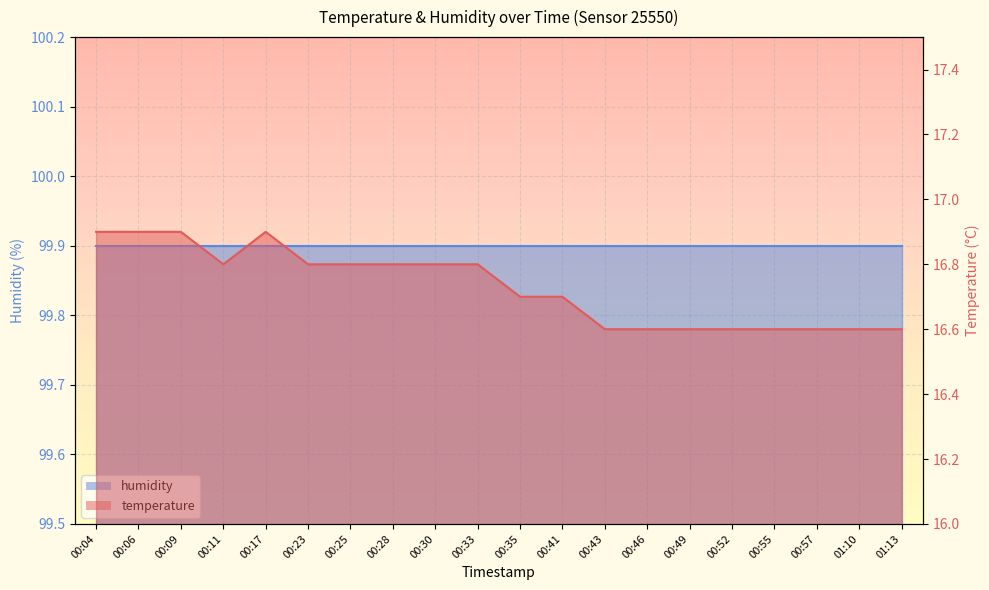

Rank the categories by value from highest to lowest.

00:04, 00:06, 00:09, 00:17, 00:11, 00:23, 00:25, 00:28, 00:30, 00:33, 00:35, 00:41, 00:43, 00:46, 00:49, 00:52, 00:55, 00:57, 01:10, 01:13